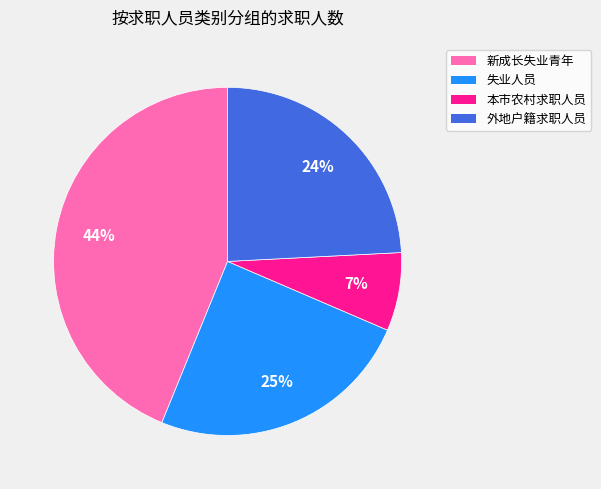

Which category has the smallest portion of the pie?

本市农村求职人员